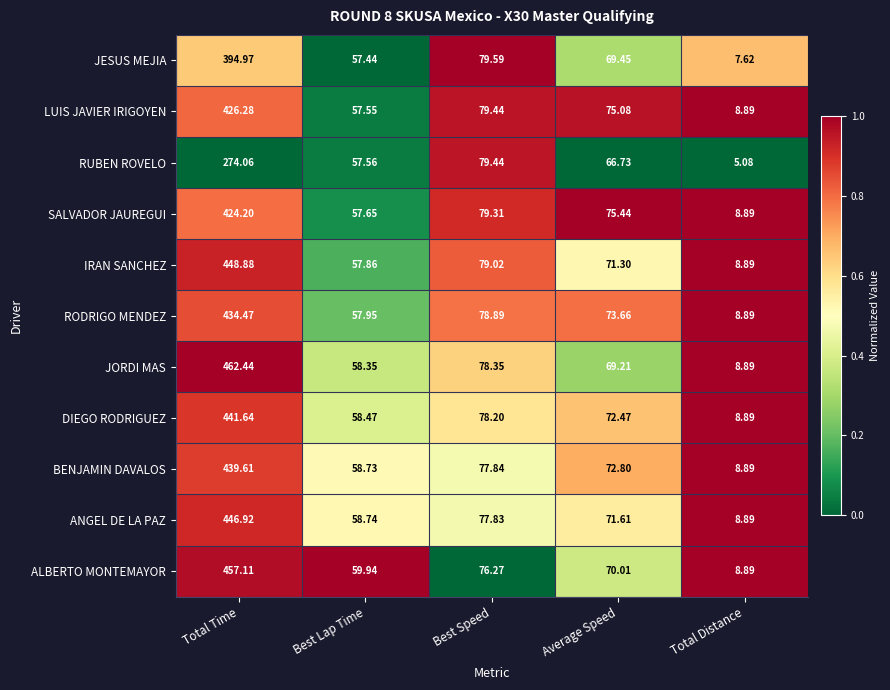

At which label does ANGEL DE LA PAZ first exceed 71?

Total Time